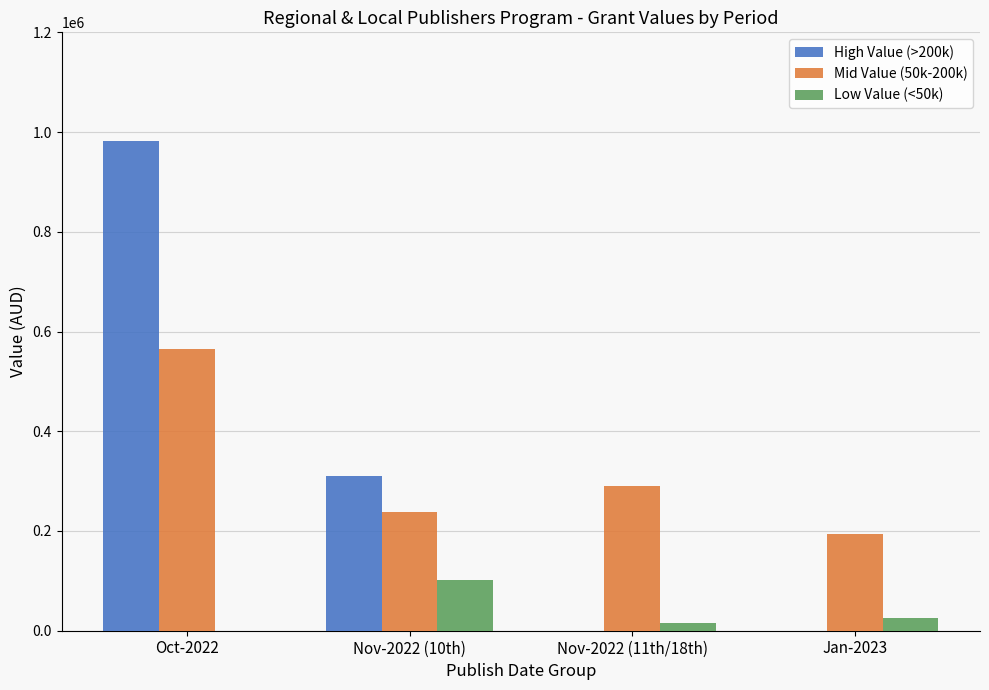

How many distinct data groups are displayed?

3